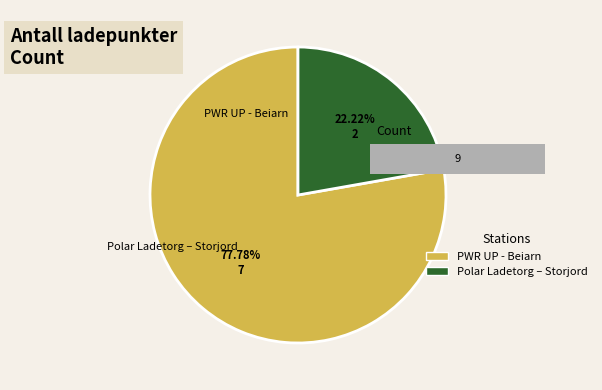

What percentage do PWR UP - Beiarn and Polar Ladetorg – Storjord together represent?

100.0%